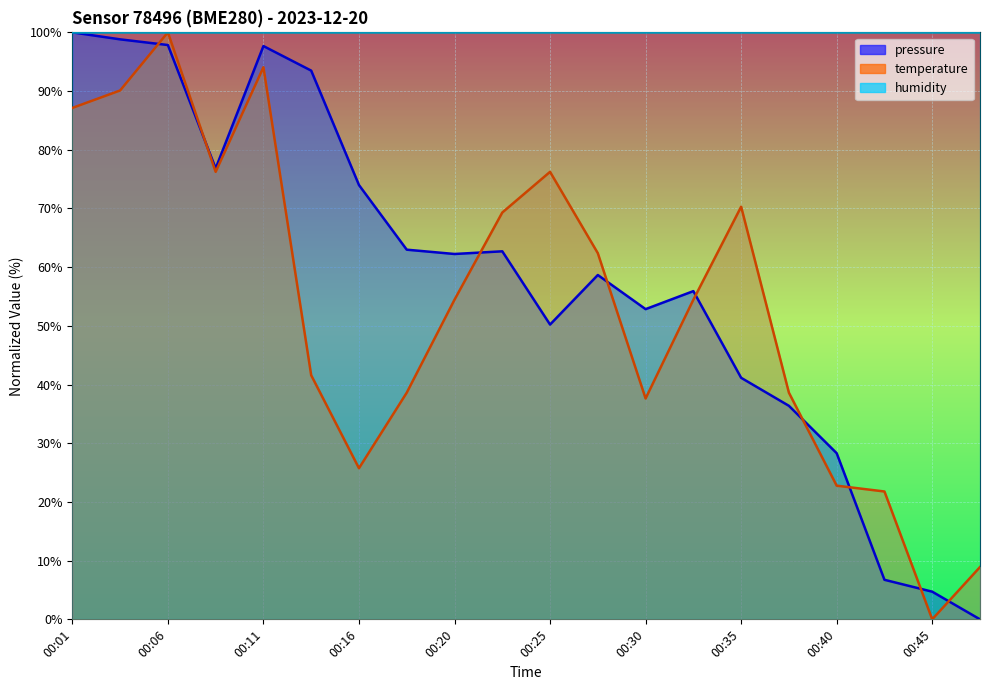

Reading right to left, list all the values displayed in this chart.

pressure: 0.0	4.7	6.7	28.3	36.4	41.1	55.9	52.8	58.7	50.2	62.7	62.2	63.0	74.0	93.5	97.7	76.8	97.8	98.8	100.0
temperature: 8.9	0.0	21.8	22.8	38.6	70.3	54.5	37.6	62.4	76.2	69.3	54.5	38.6	25.7	41.6	94.1	76.2	100.0	90.1	87.1